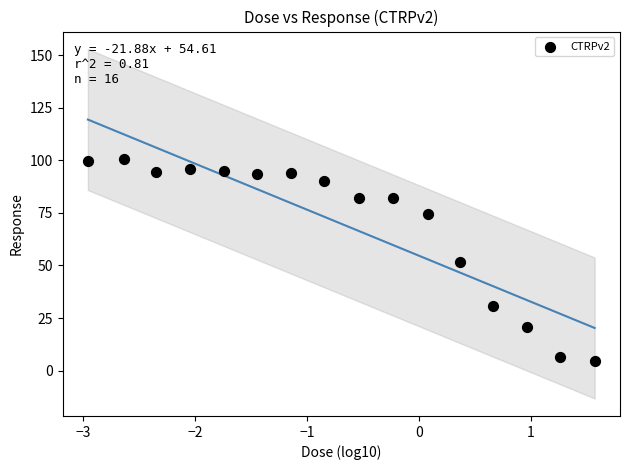

What is the range of Y values (max minus min)?

95.6